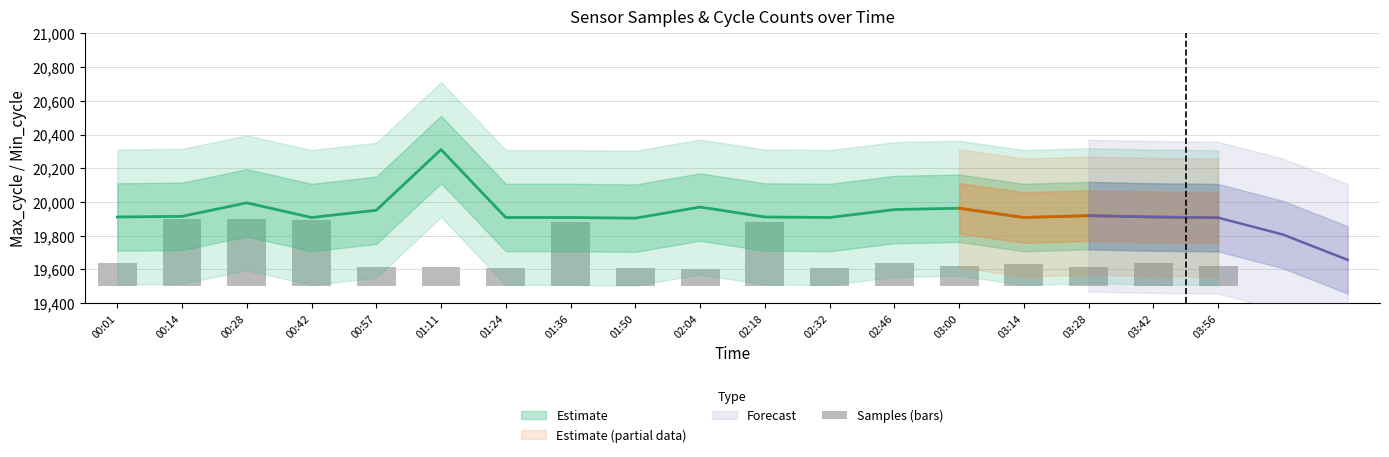

At which category does the chart reach its minimum across all series?

02:04